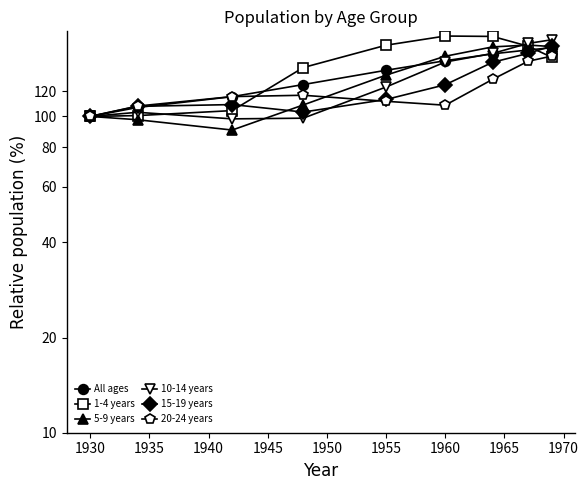

What are all the series names shown in the legend?

All ages, 1-4 years, 5-9 years, 10-14 years, 15-19 years, 20-24 years